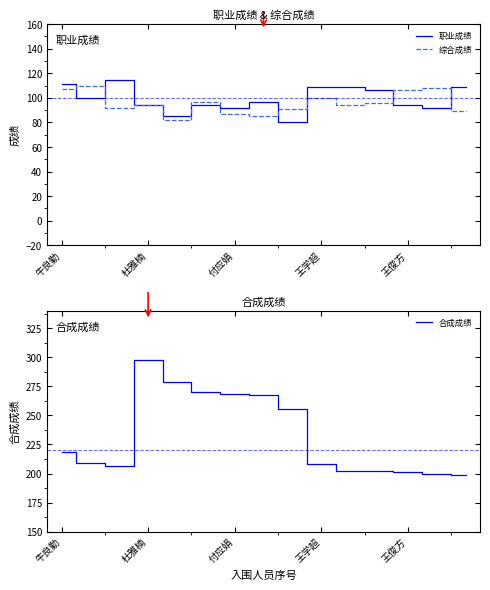

Which series has the widest spread of values?

合成成绩